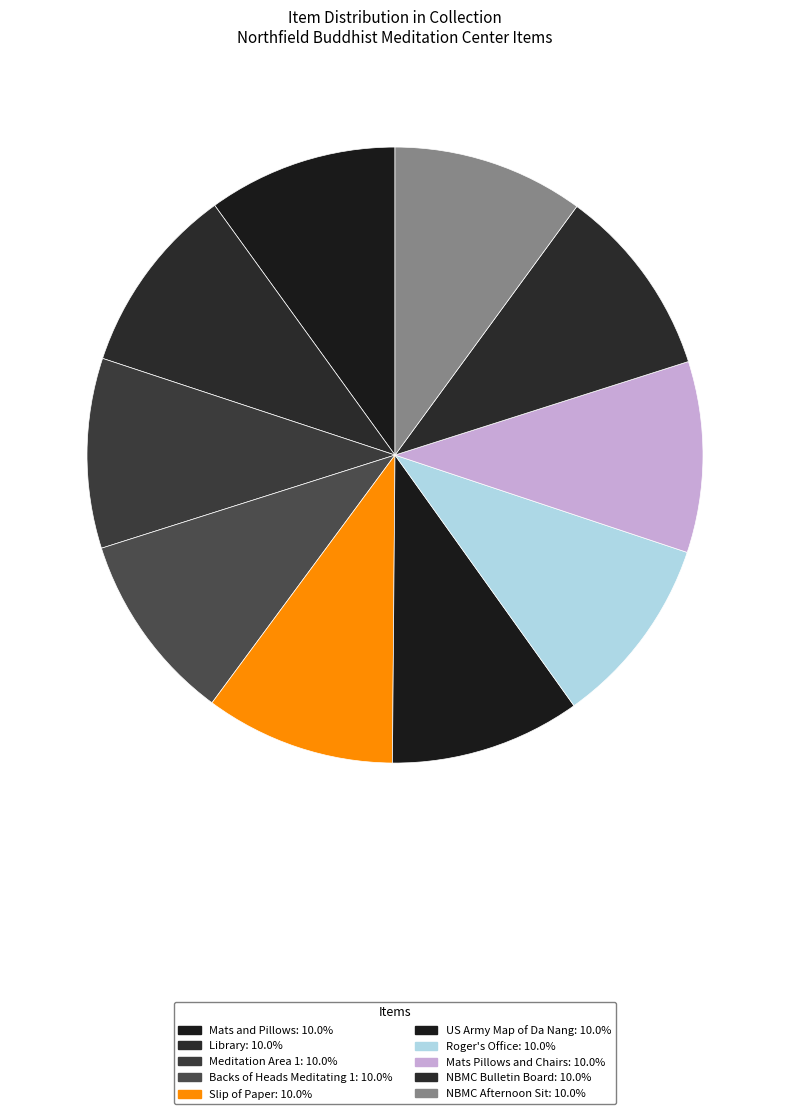

How many segments does this pie chart have?

10